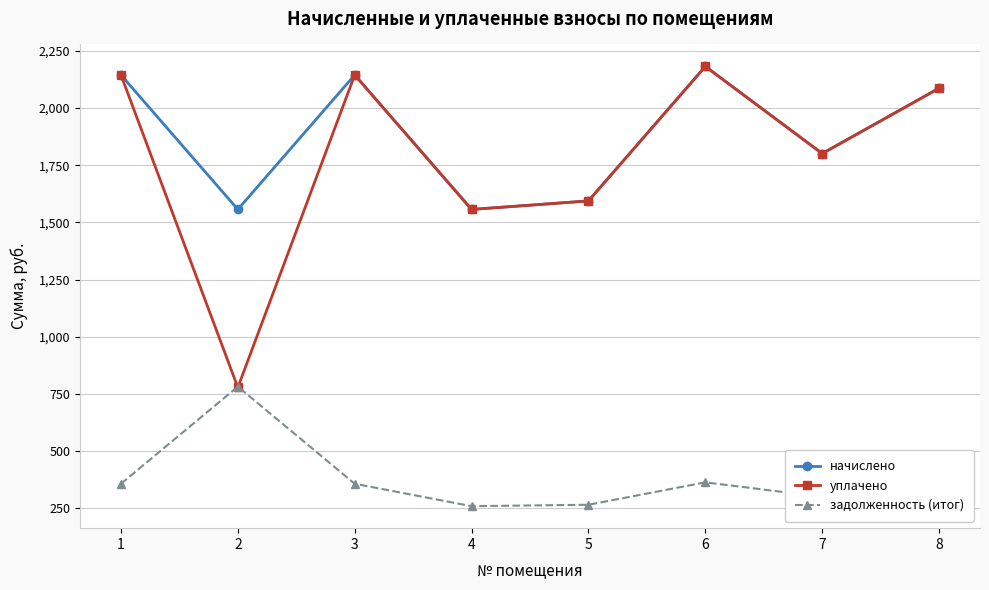

What is the greatest value displayed?

2181.8